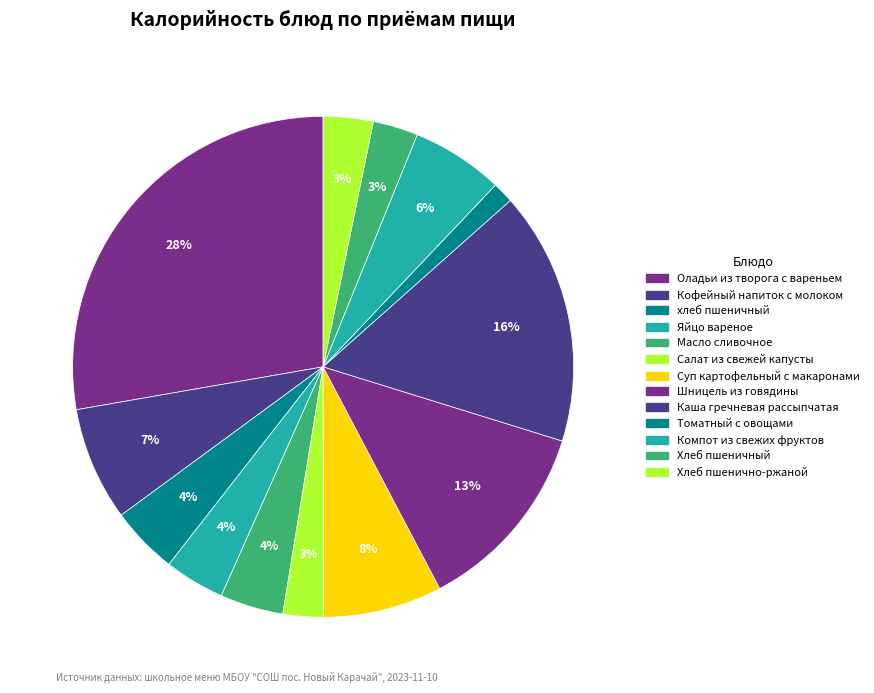

What is the change in value from Масло сливочное to Каша гречневая рассыпчатая?

+198.0